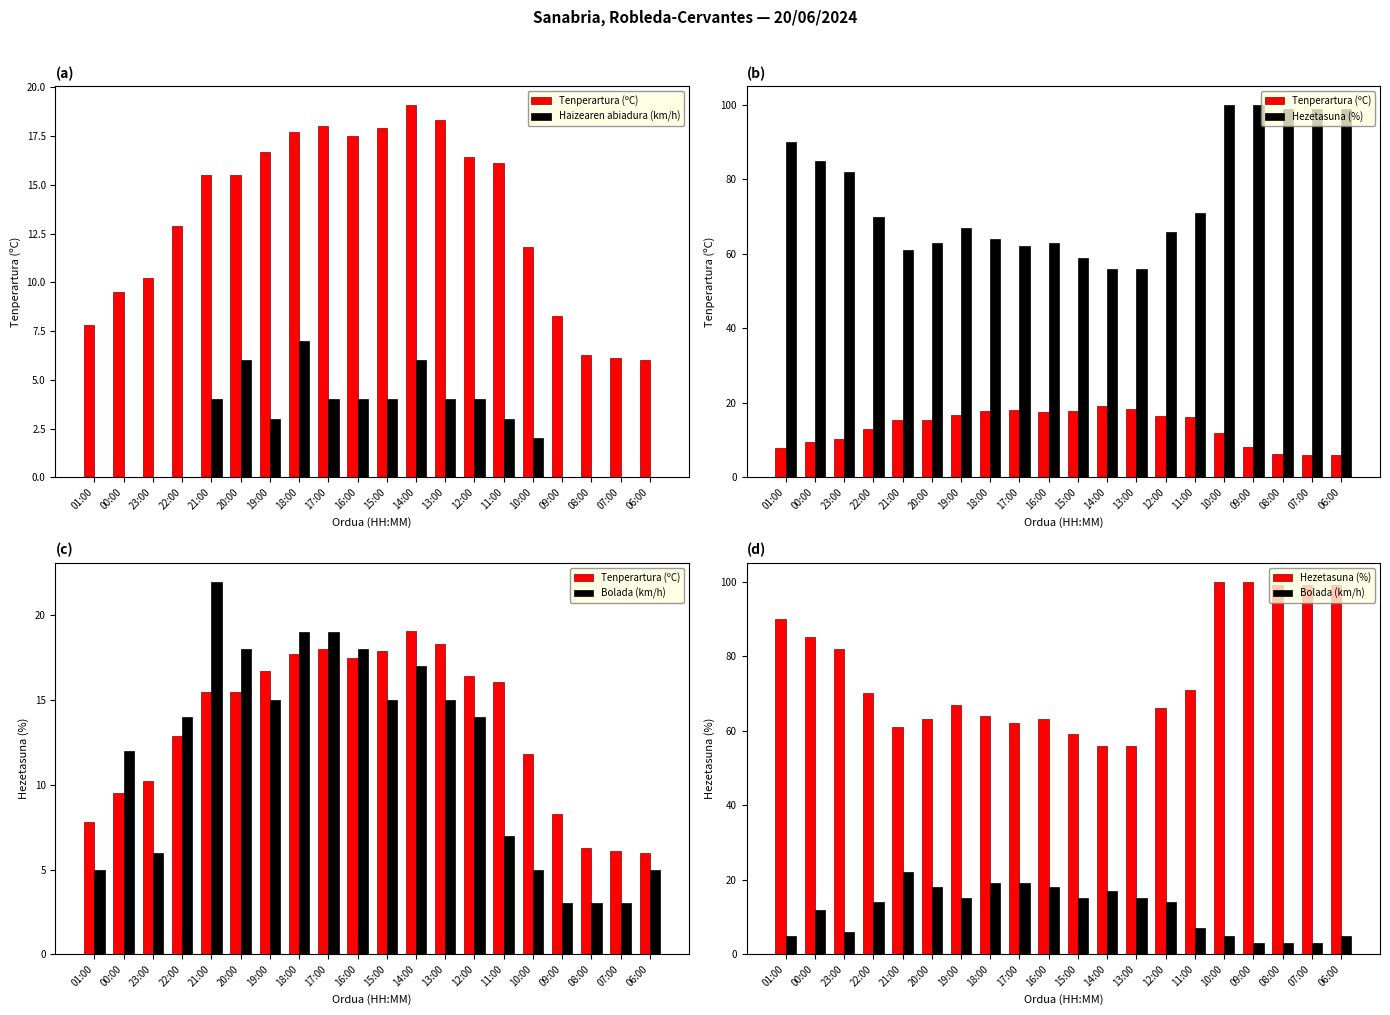

Does the chart contain any negative values?

No